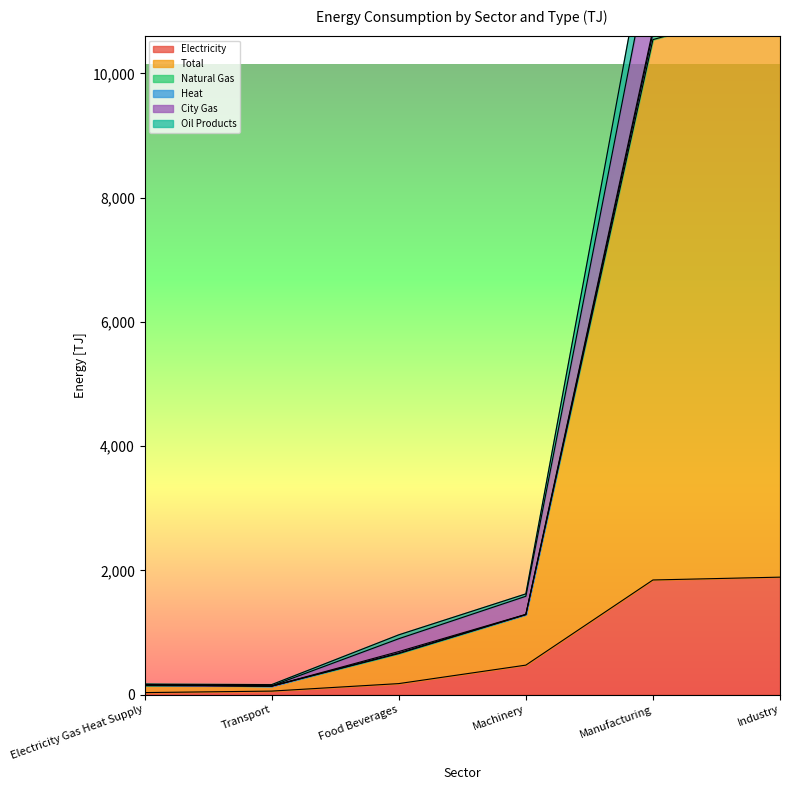

What is the average value of the City Gas series?

4583.4